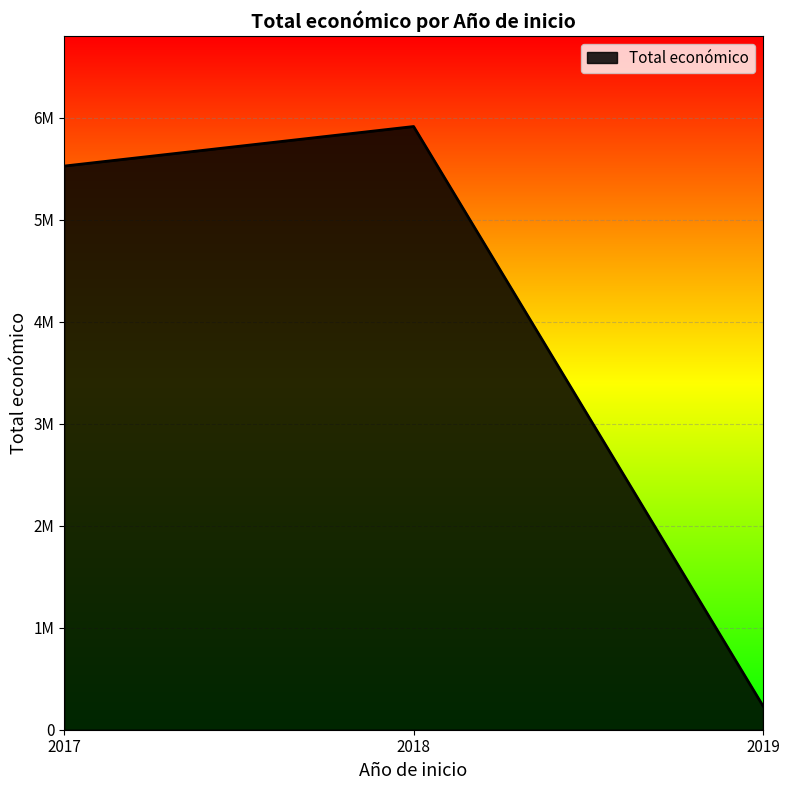

Does the chart have visible grid lines?

Yes